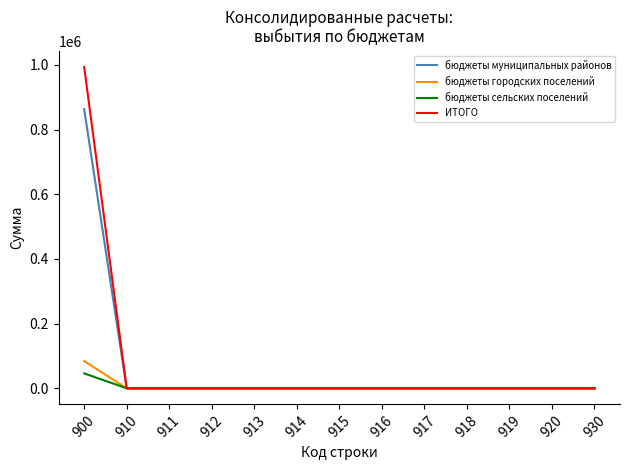

Between 900 and 917, which series saw the biggest shift?

ИТОГО